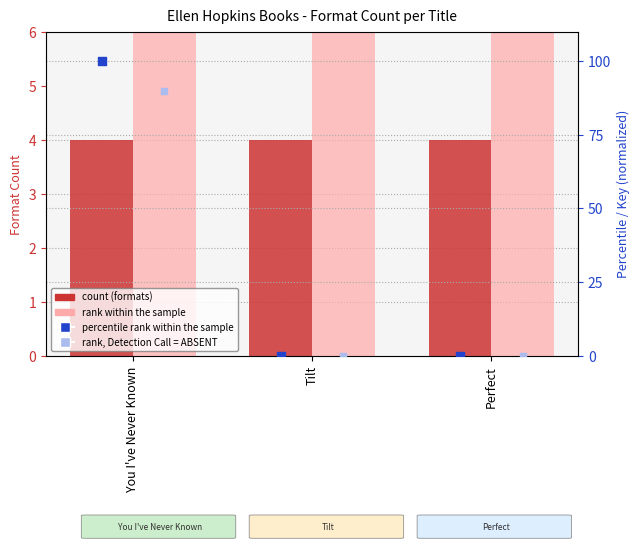

At how many categories does at least one series exceed 48?

3